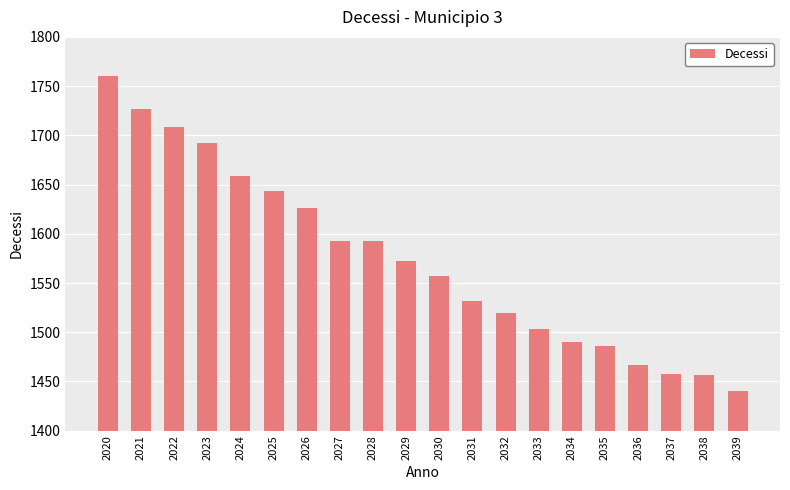

What is the value of the 14th bar from the left?

1503